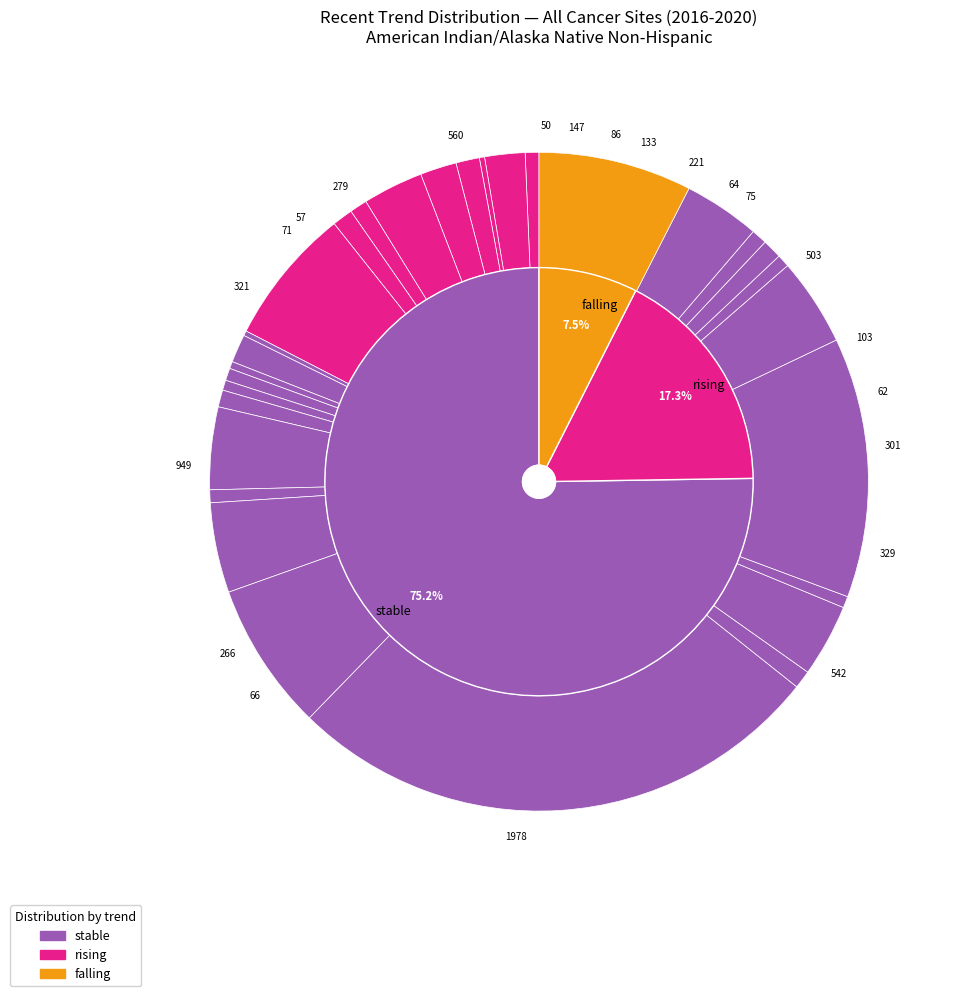

Is the sum of rising and falling greater than half?

No